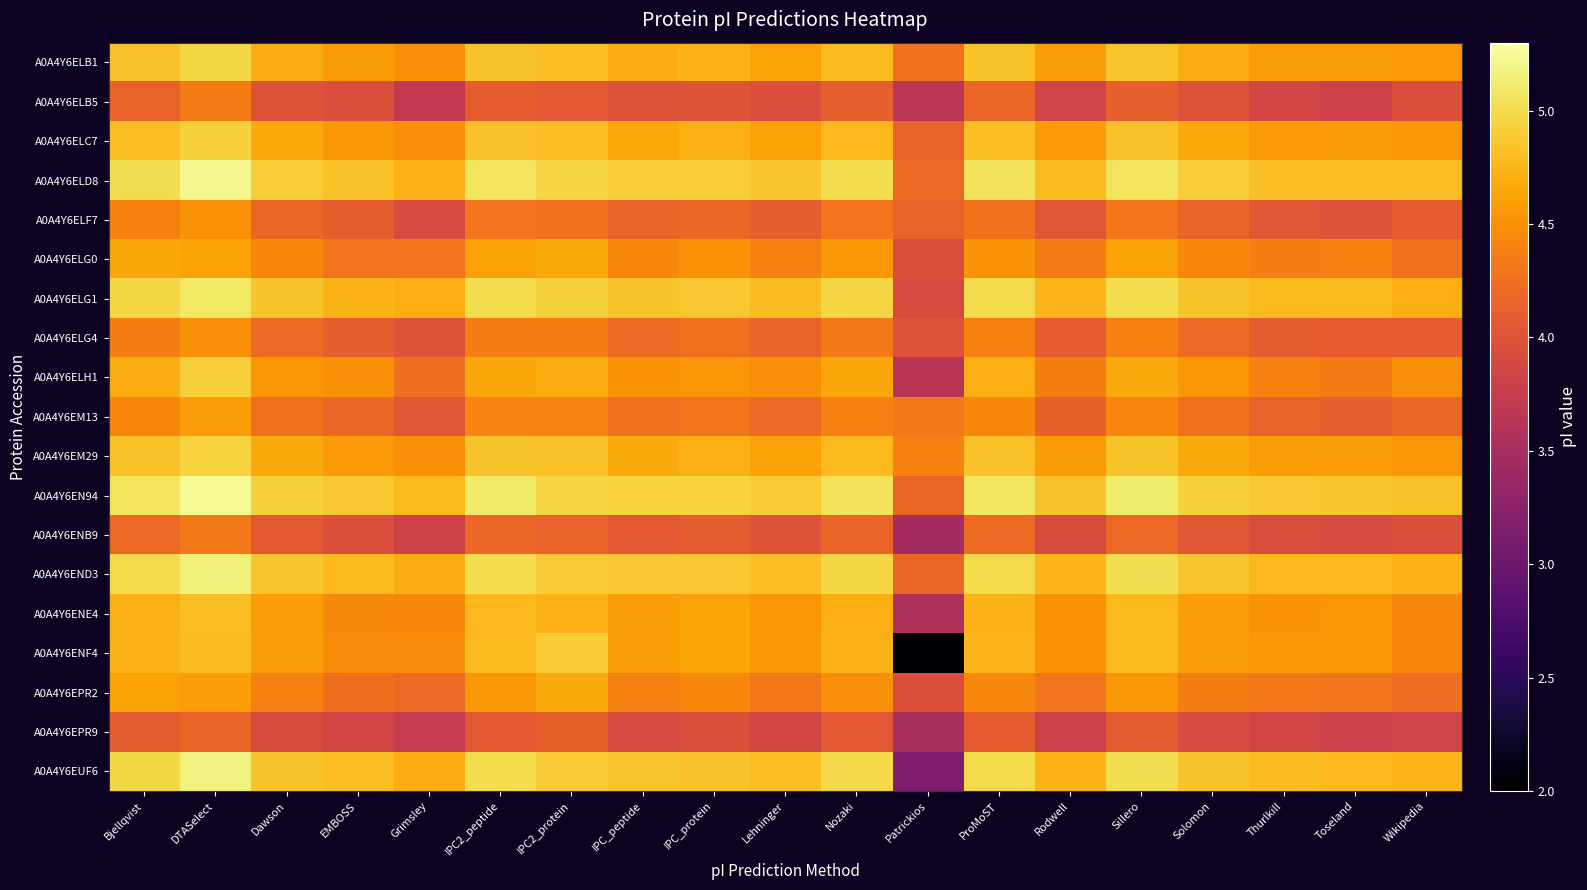

What is the greatest value displayed?

5.2